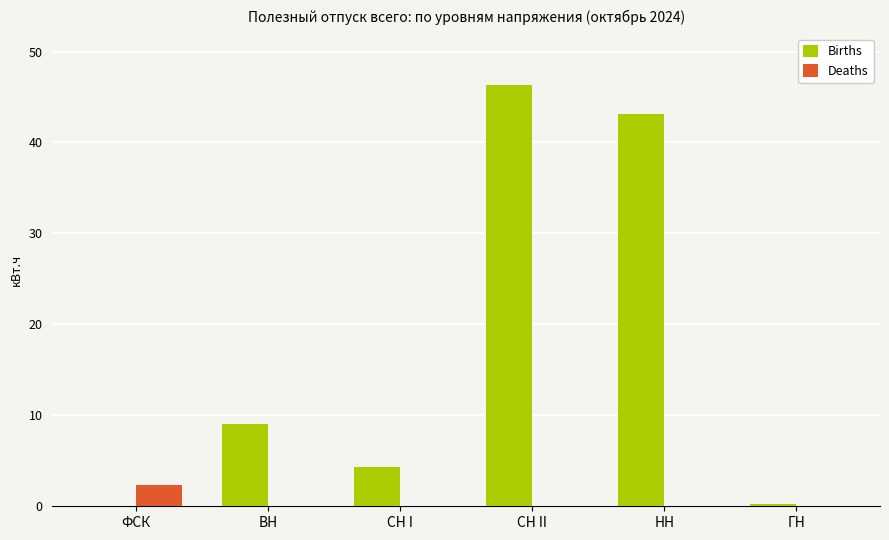

What are all the series names shown in the legend?

Births, Deaths